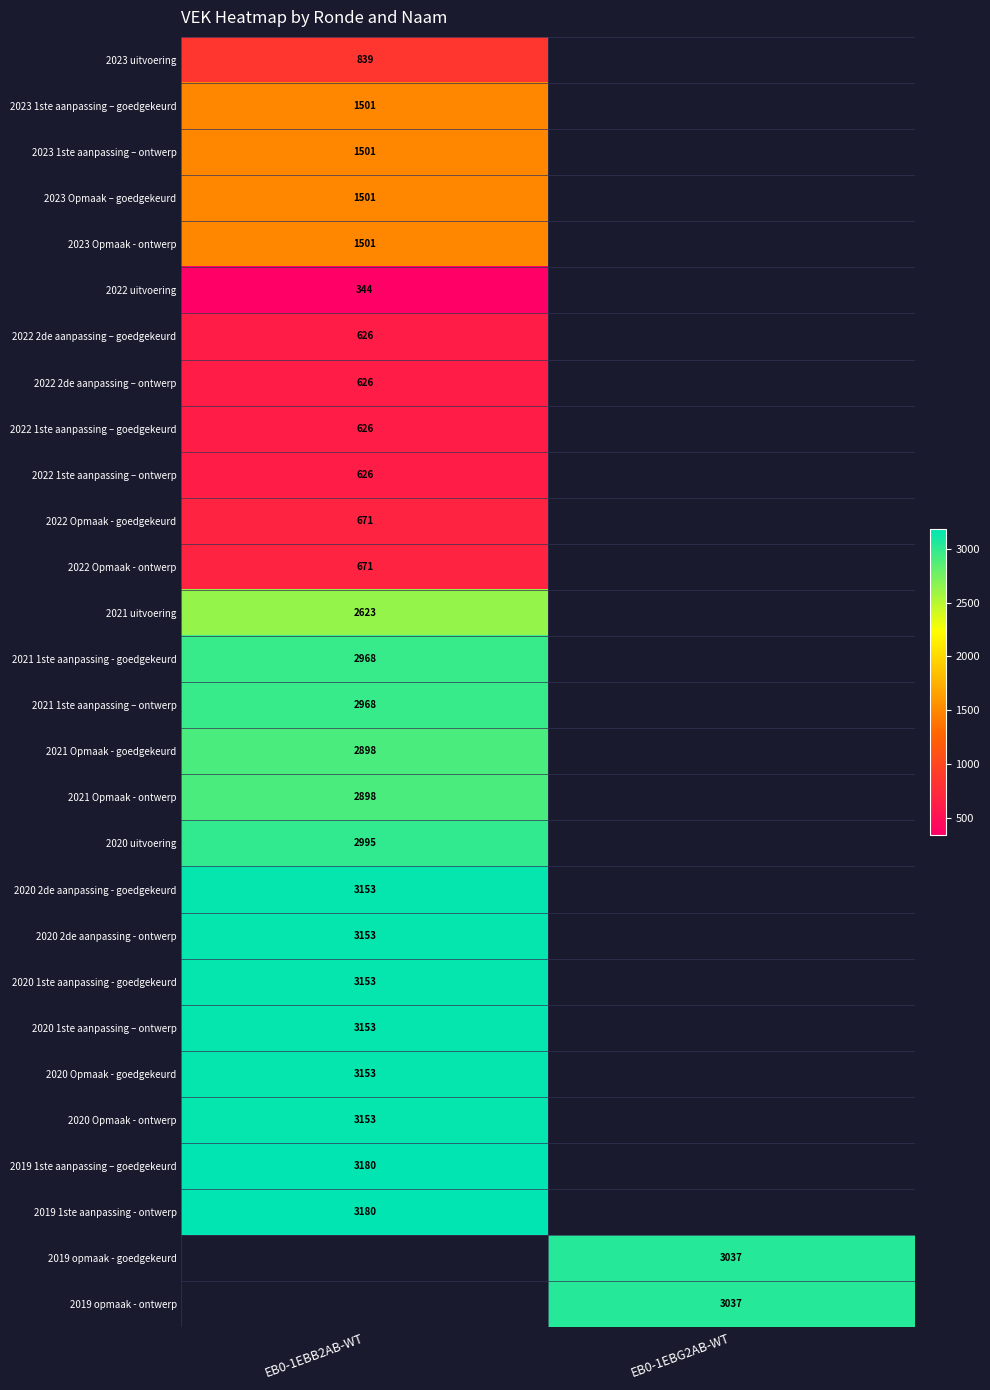

The 2023 Opmaak – goedgekeurd series shows 436 at EB0-1EBB2AB-WT. True or false?

False